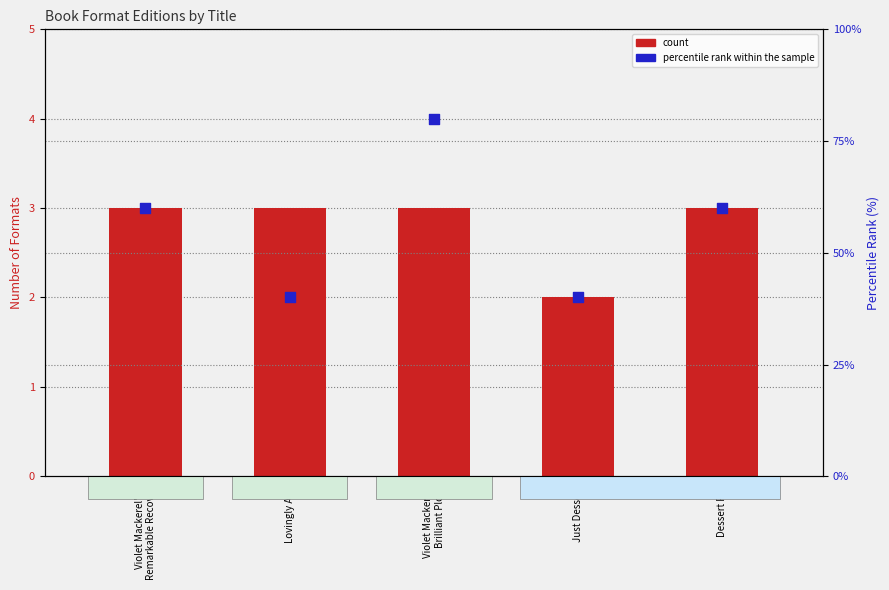

Which series has the widest spread of Y values?

percentile rank within the sample